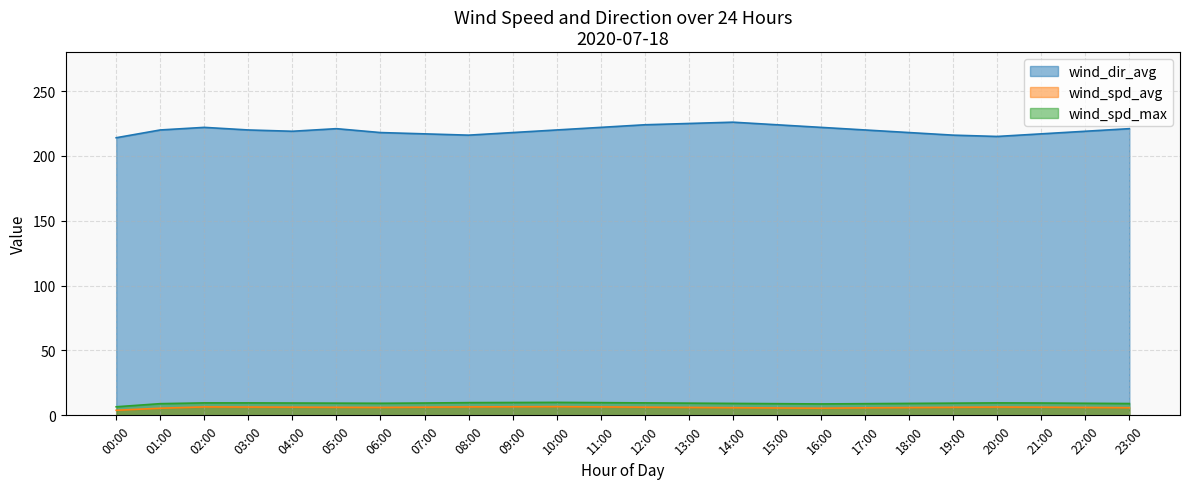

What are all the series names shown in the legend?

wind_dir_avg, wind_spd_avg, wind_spd_max